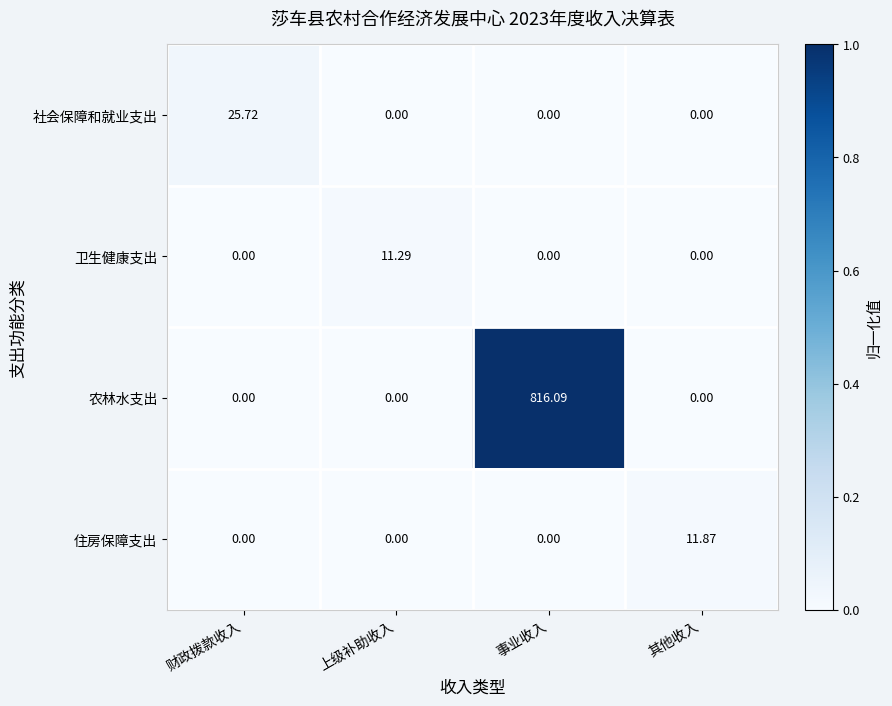

Rank the series by their maximum value, from lowest to highest.

卫生健康支出, 住房保障支出, 社会保障和就业支出, 农林水支出